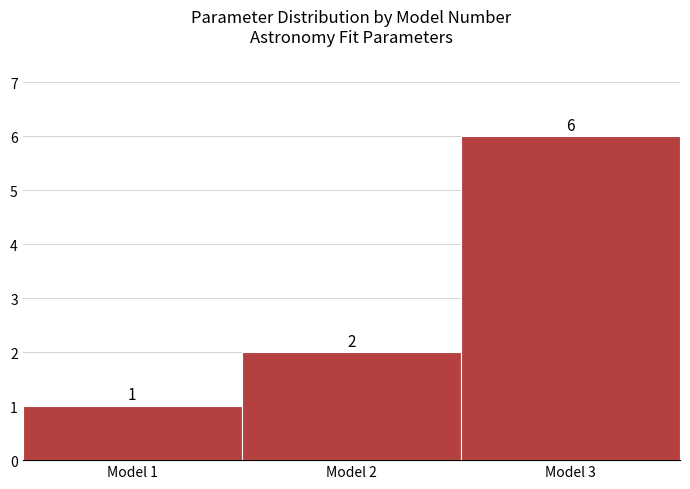

Reading left to right, transcribe all the data shown in this chart.

1	2	6